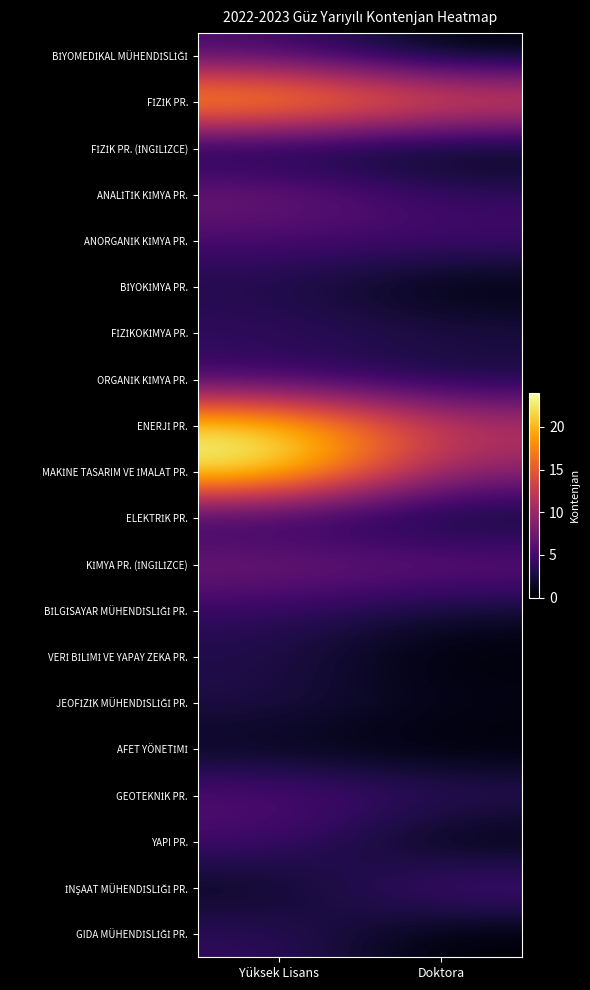

What is the spread (max minus min) of values at Doktora?

16